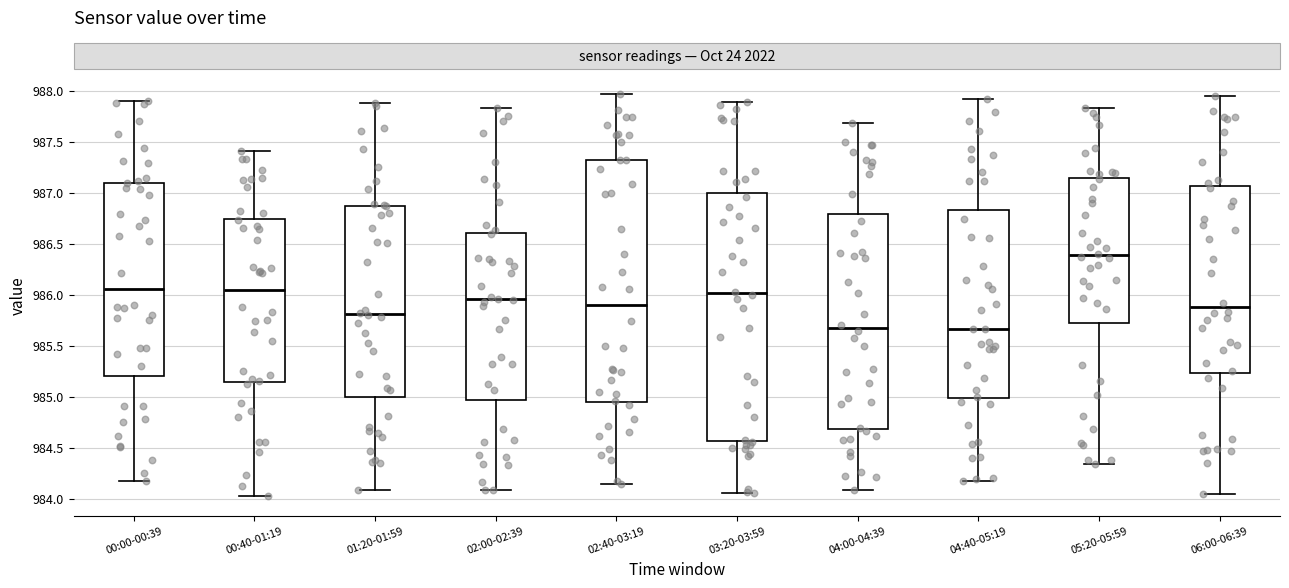

Which box is the tallest, from its lower edge to its upper edge?

03:20-03:59